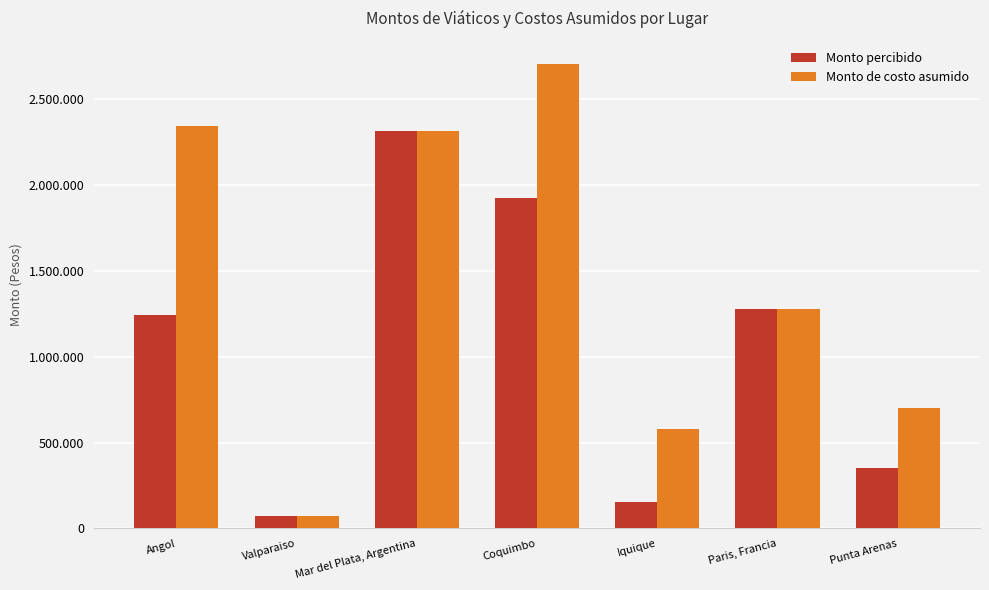

Reading left to right, what are all the values shown in this chart?

Monto percibido: 1239629	72618	2315400	1922511	156970	1275689	353683
Monto de costo asumido: 2341312	72618	2315400	2703371	578746	1275689	702793